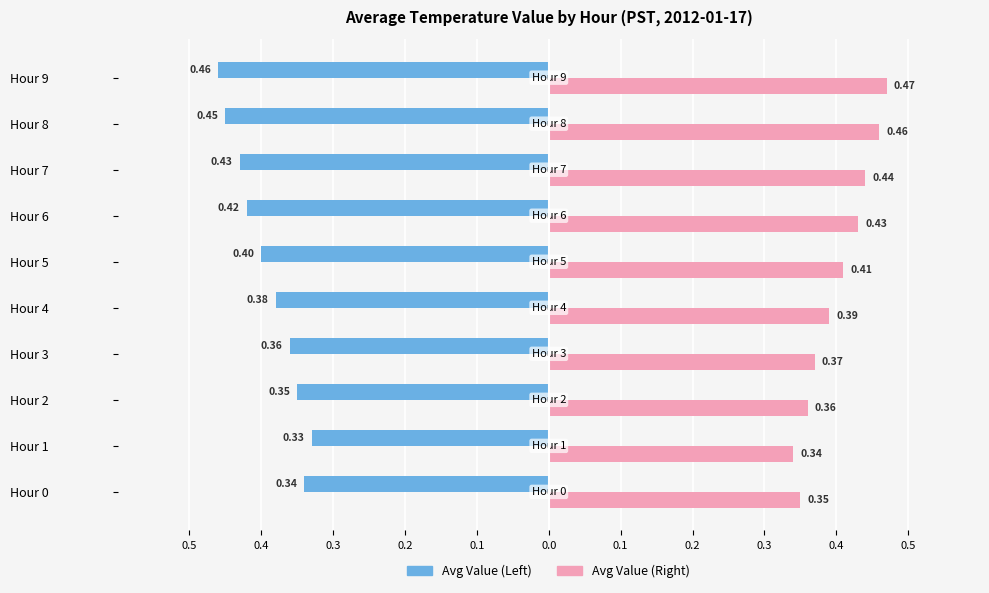

What are all the series names shown in the legend?

Avg Value (Left), Avg Value (Right)